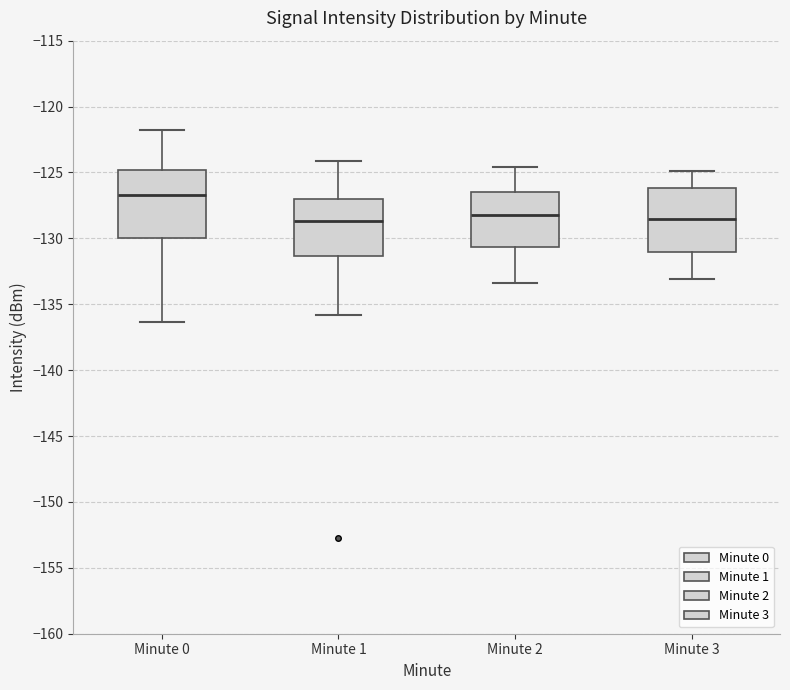

Reading left to right, transcribe this box plot: for each box, give where its median line is, the range the box spans, and where its two whiskers end, as read against the y-axis. The values are not printed on the chart, so give them approximately, as read against the axis.

Minute 0: median -126.5, box -130.0 to -125.0, whiskers -136.5 to -121.5
Minute 1: median -128.5, box -131.5 to -127.0, whiskers -136.0 to -124.0
Minute 2: median -128.0, box -130.5 to -126.5, whiskers -133.5 to -124.5
Minute 3: median -128.5, box -131.0 to -126.0, whiskers -133.0 to -125.0